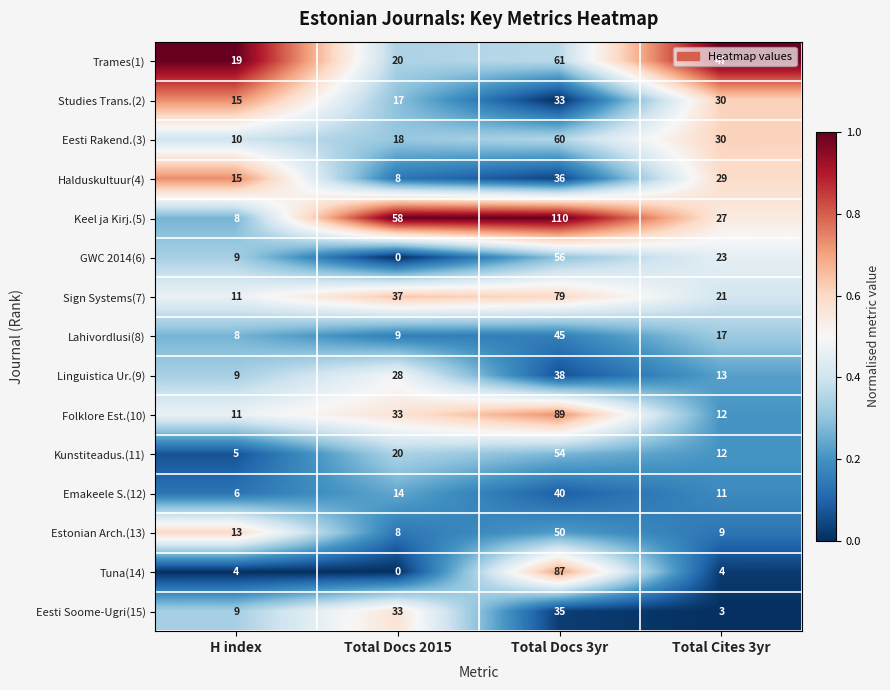

What is the sum of the GWC 2014(6) values at Total Docs 3yr and Total Docs 2015?

56